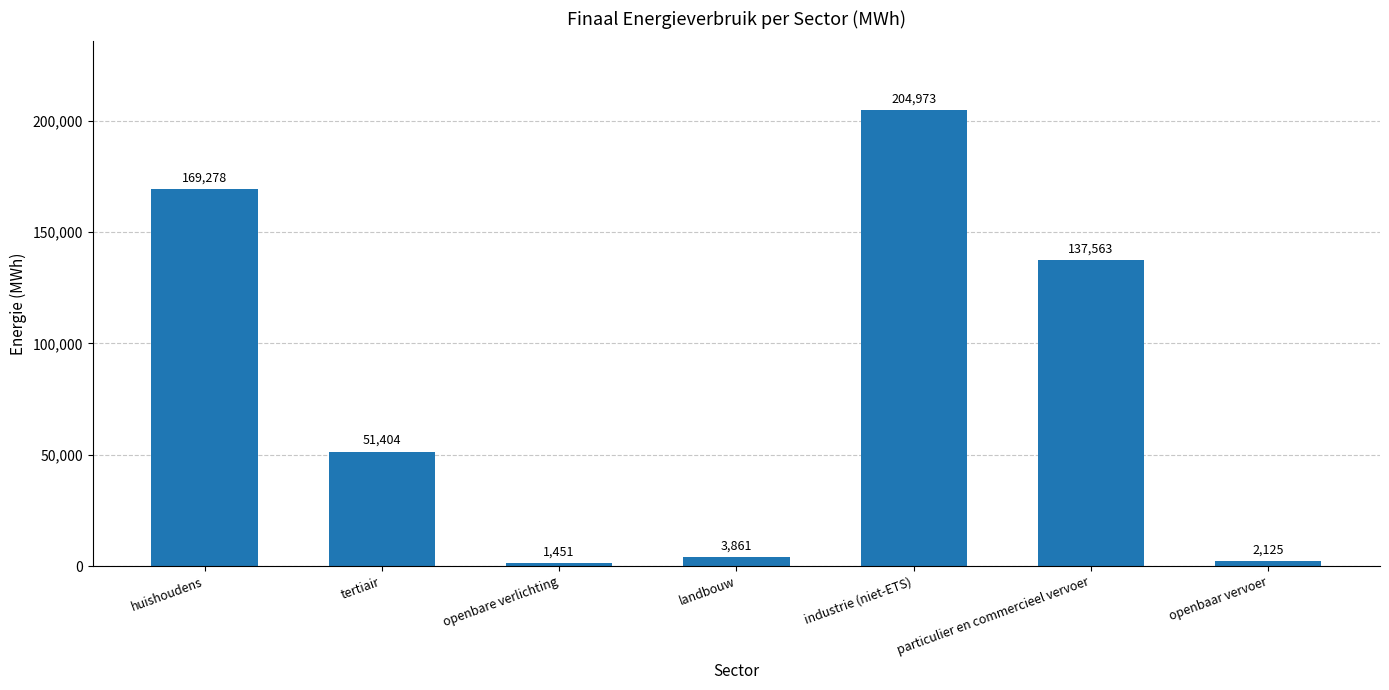

What is the minimum value shown in the chart?

1450.7